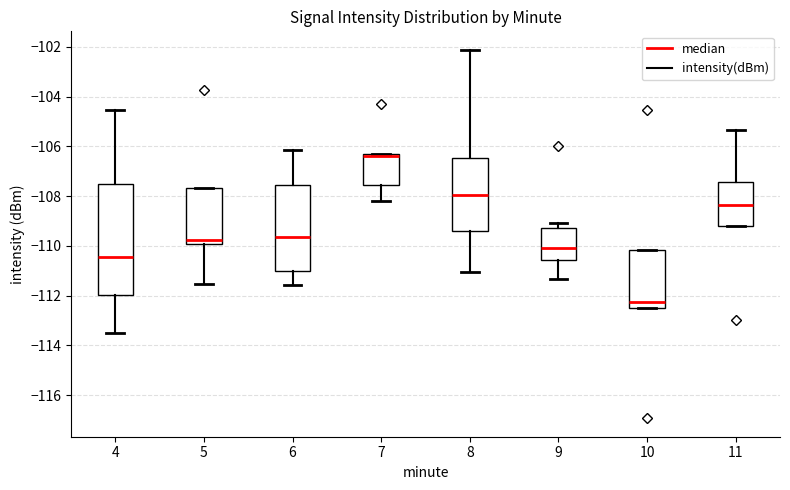

Comparing the boxes themselves (not the whiskers), which one is the tallest?

4